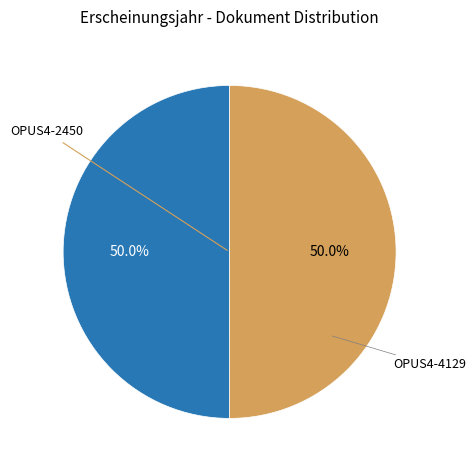

True or false: OPUS4-2450 accounts for 60% of the total.

False